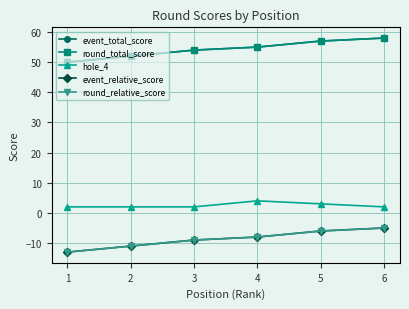

Is this an area chart (filled region under the line)?

No